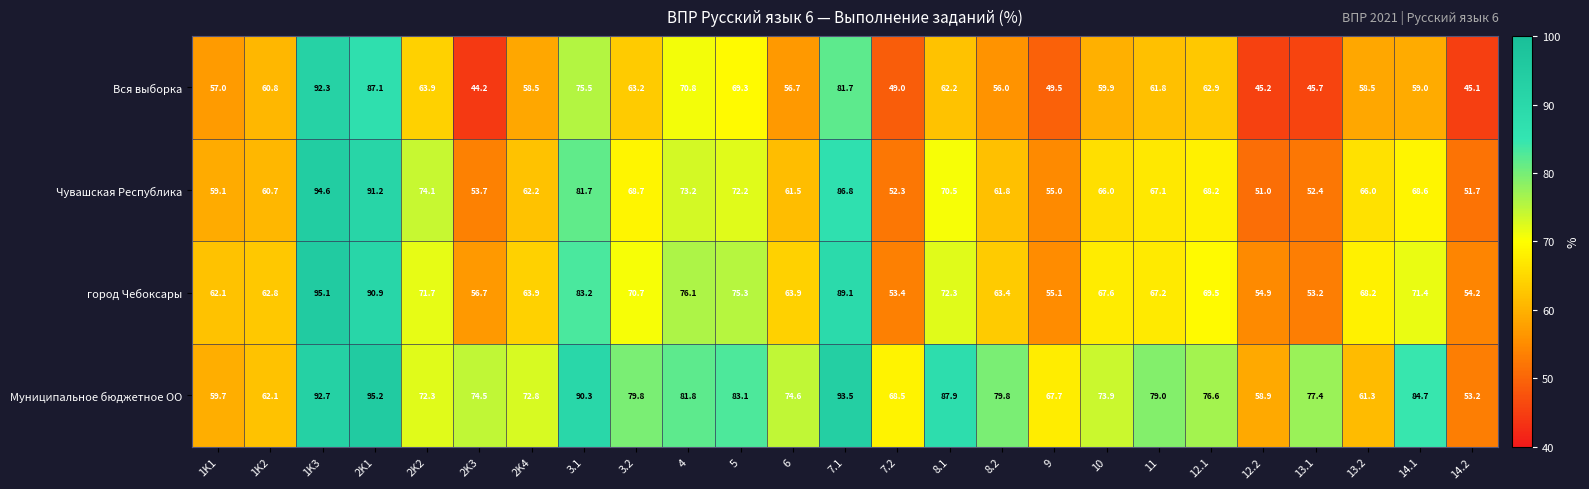

What is the sum of all Вся выборка values?

1535.8